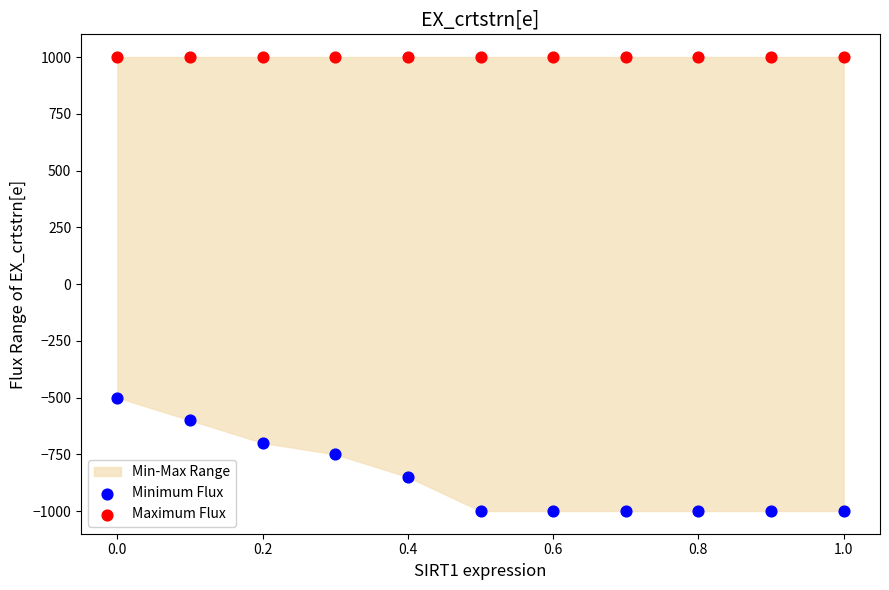

Which series reaches the maximum Y coordinate?

Maximum Flux